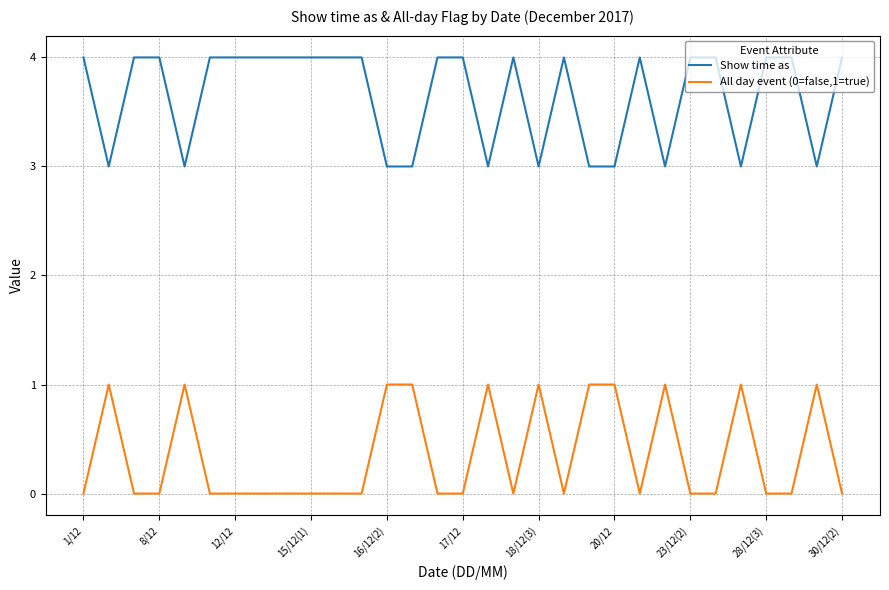

Does the chart display data point markers on the line(s)?

No